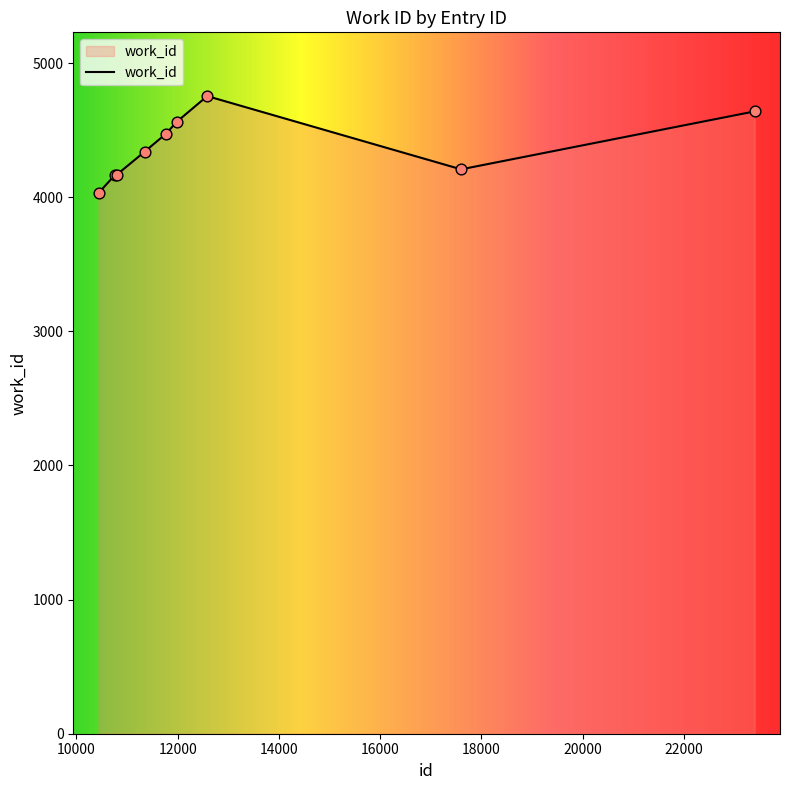

What is the maximum value shown in the chart?

4754